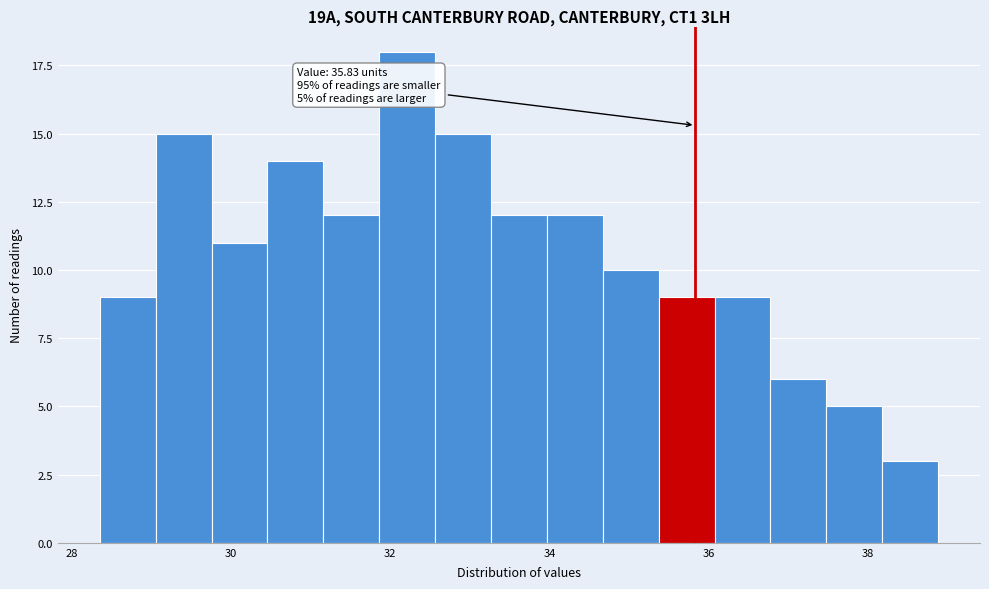

Read against the x-axis, roughly where is the centre of the tallest bar?

32.2